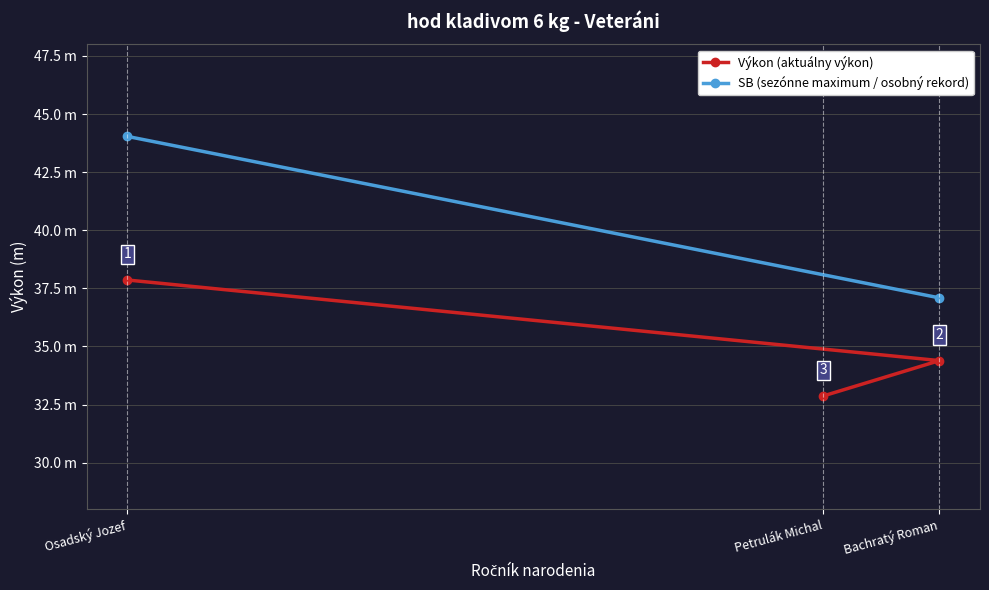

What position from the left is 2?

3